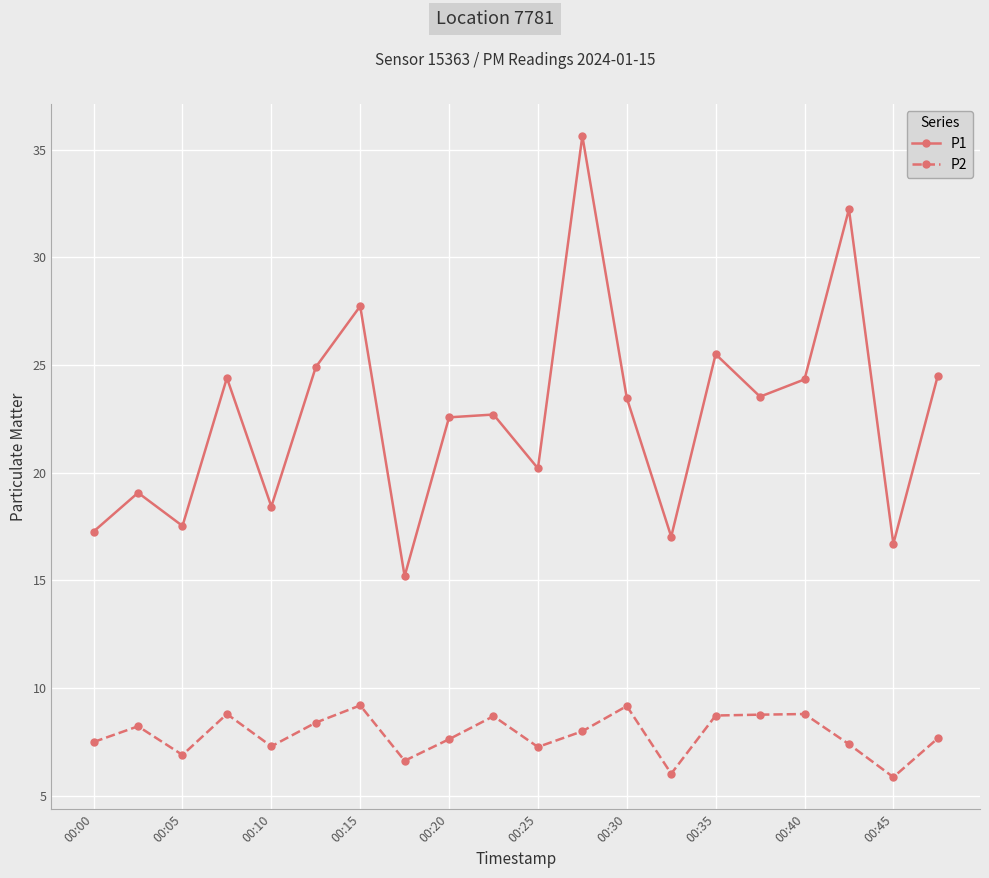

List the series in order of their peak value, lowest first.

P2, P1